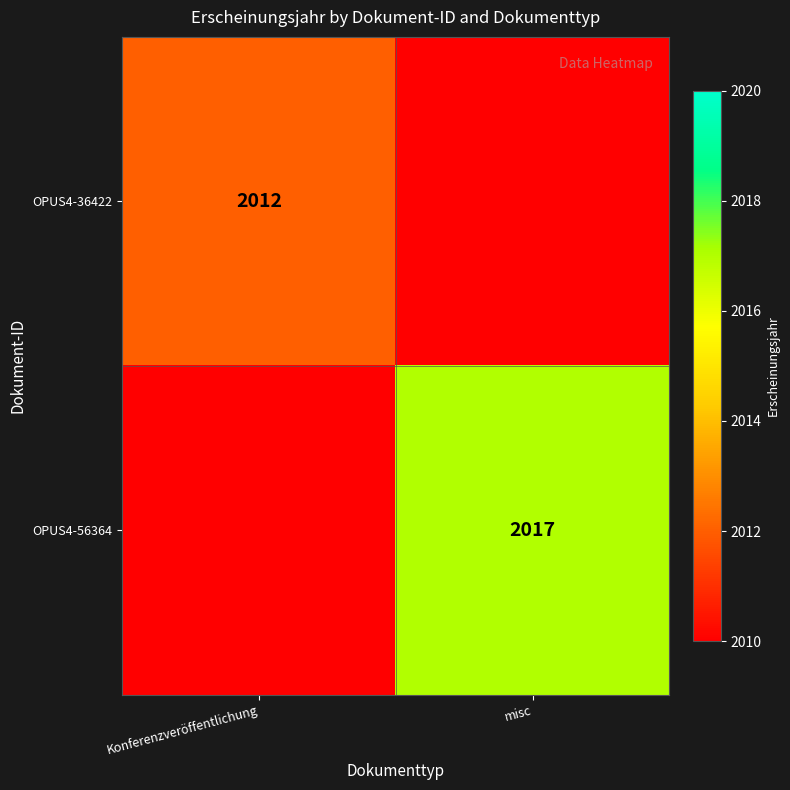

The value of OPUS4-56364 at misc is 2017. True or false?

True